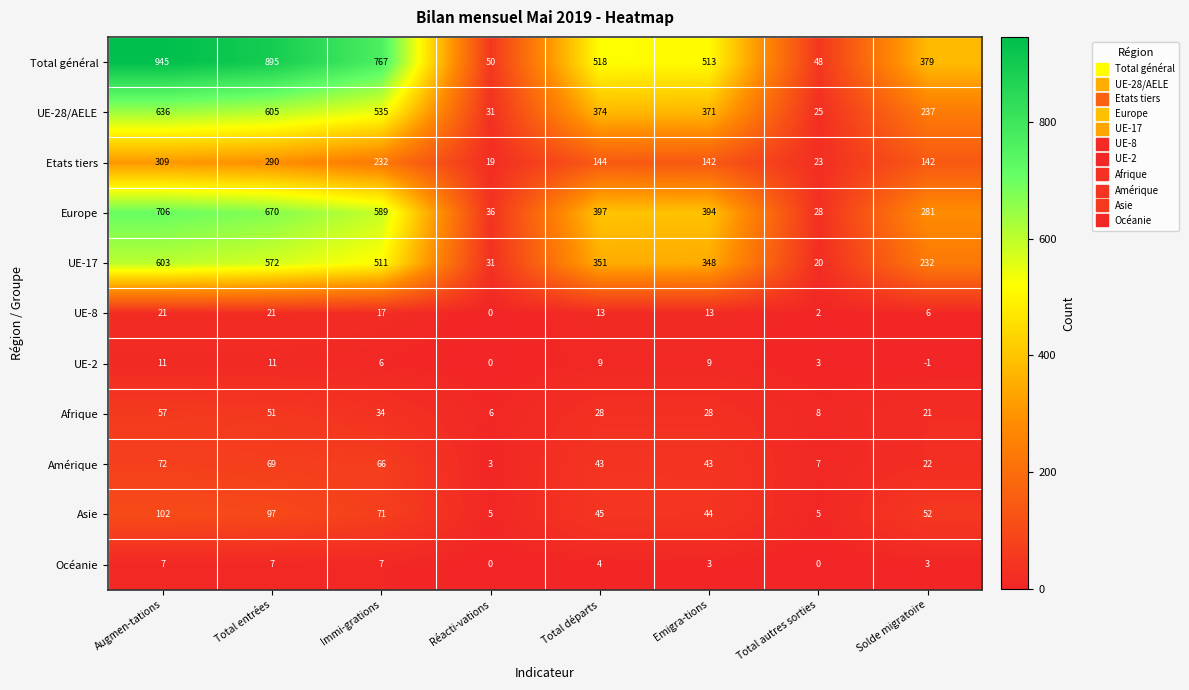

How many values in the UE-17 series are below 351?

4